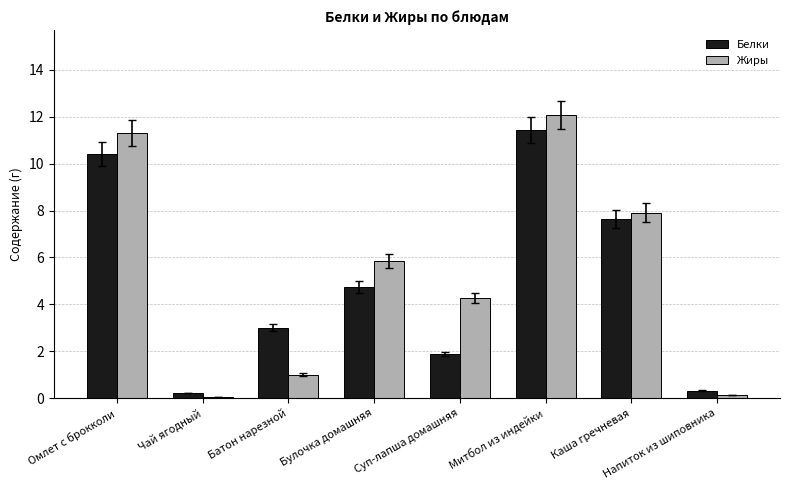

What is the label of the 3rd bar from the right?

Митбол из индейки